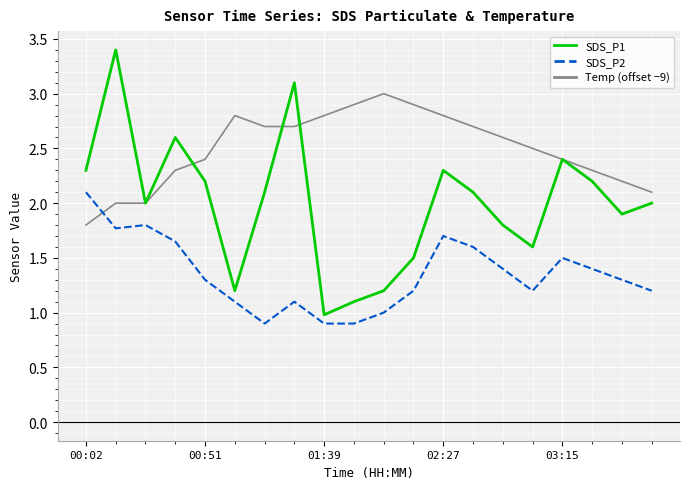

True or false: SDS_P2 and SDS_P1 intersect in this chart.

False